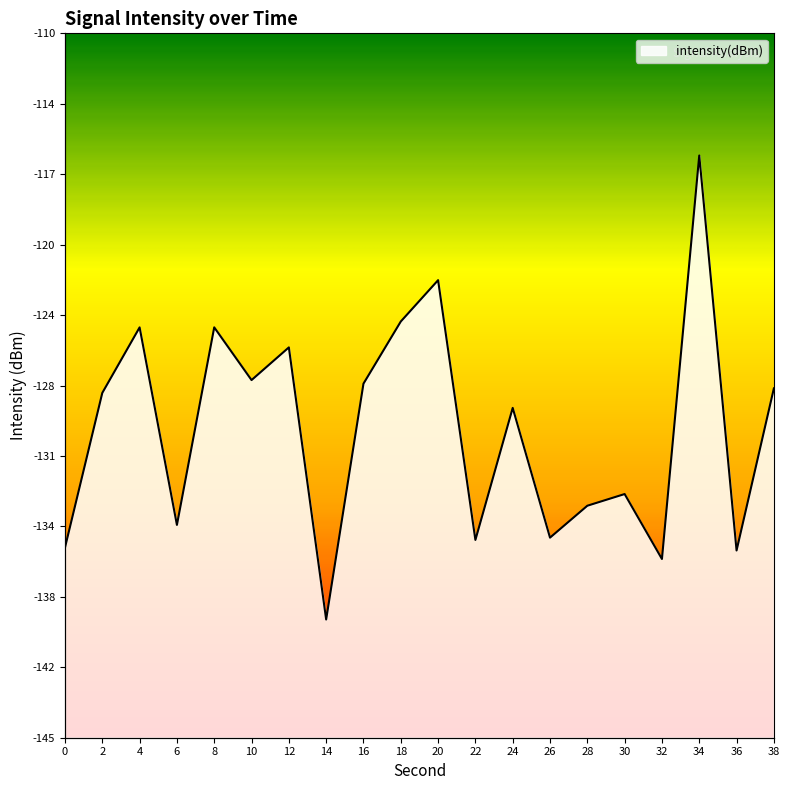

What is the difference between the second highest and second lowest values?

13.9